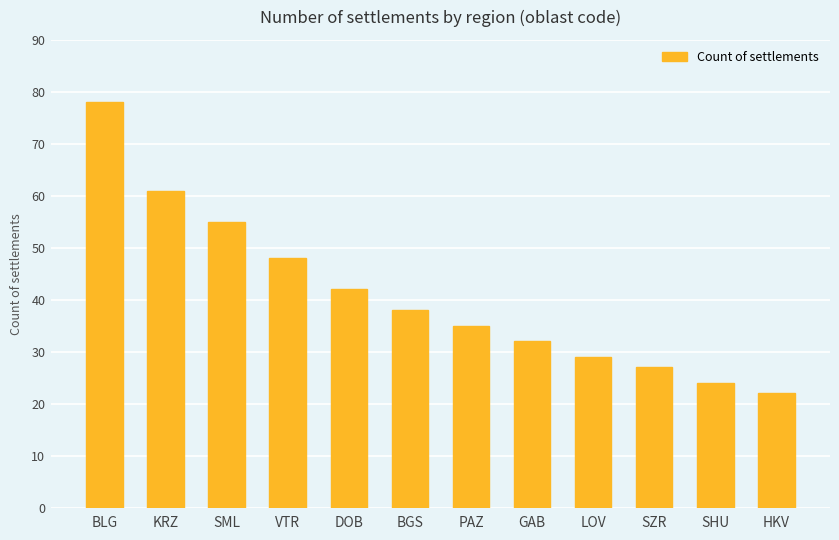

How many bars are there in total?

12